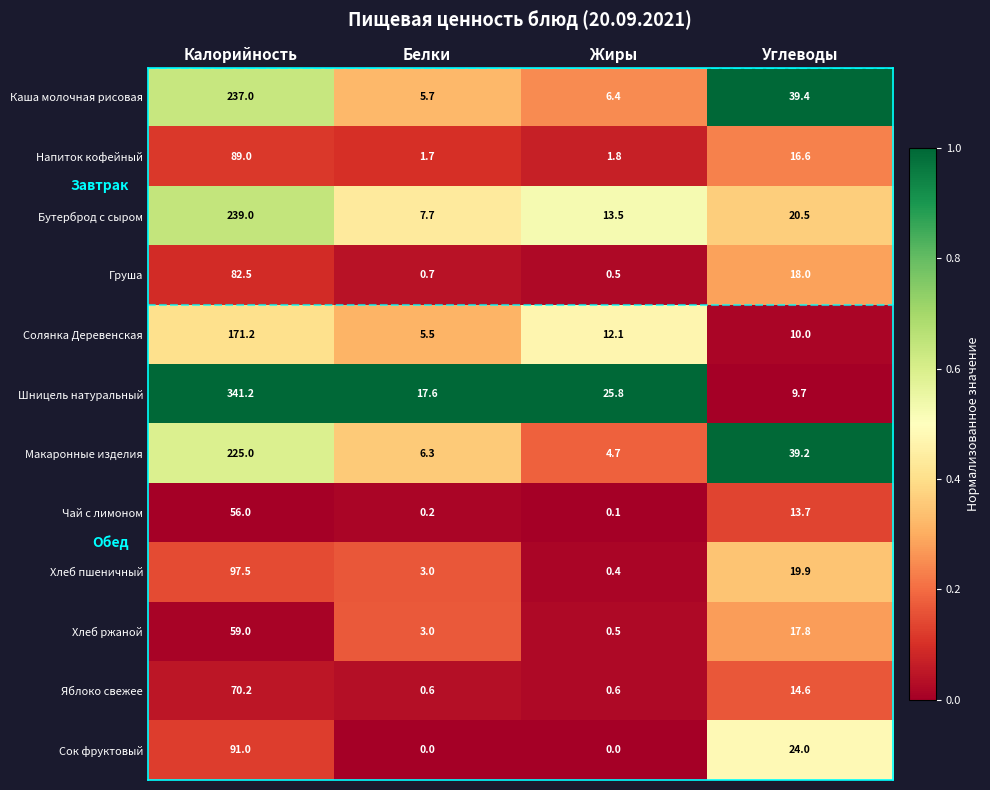

At how many categories does at least one series exceed 0?

4